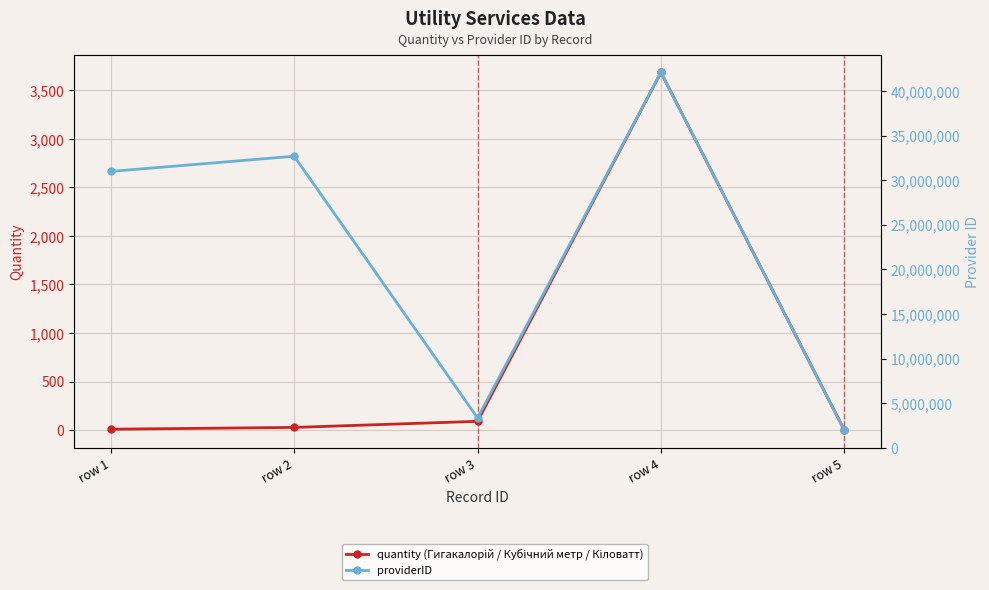

How many data points does each series have?

5